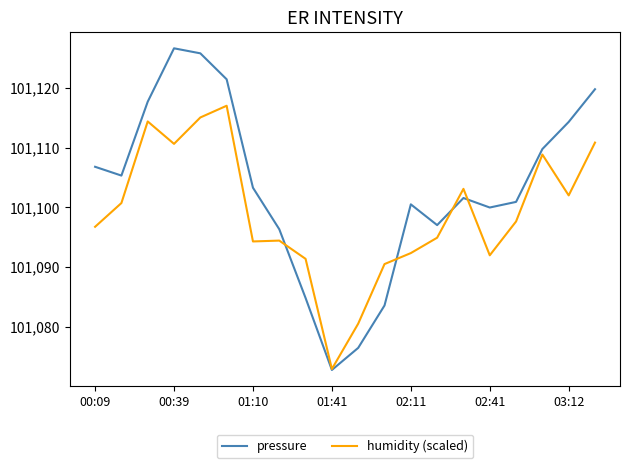

After their last crossing, which series has the higher values: humidity (scaled) or pressure?

pressure